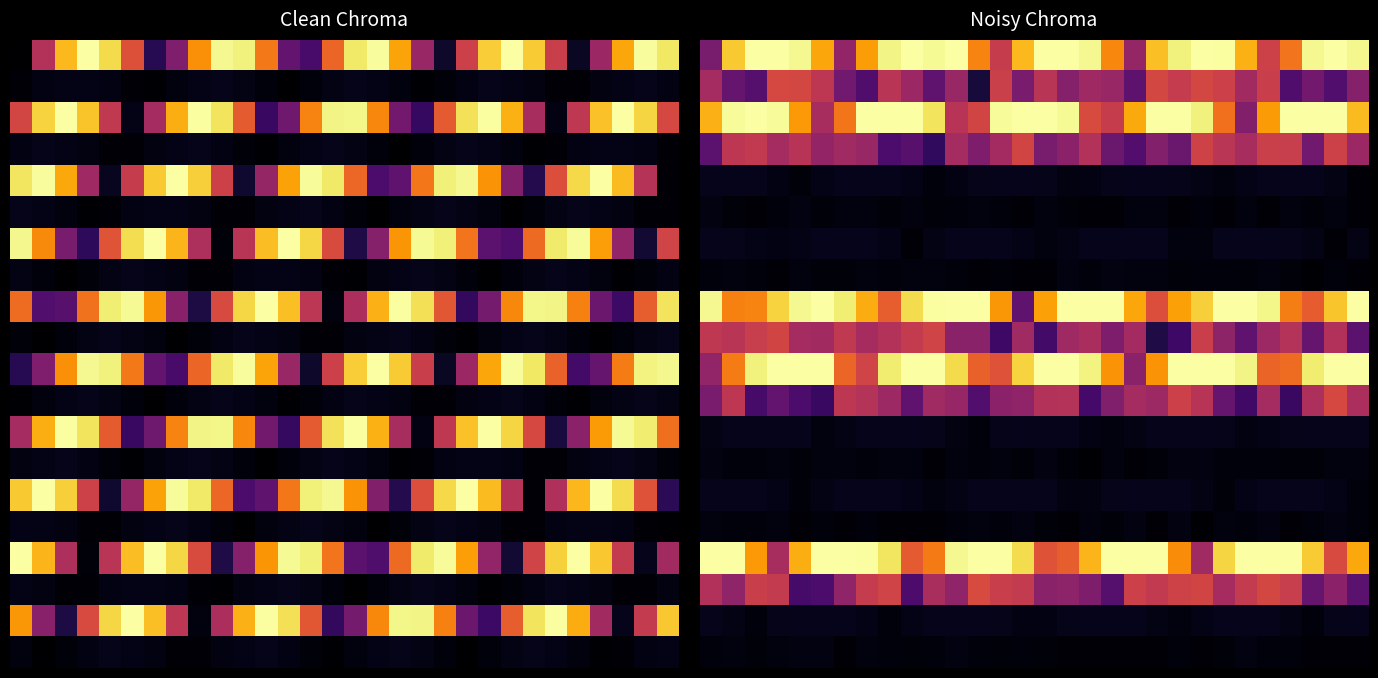

What is the total value across all series at 28?

7.0